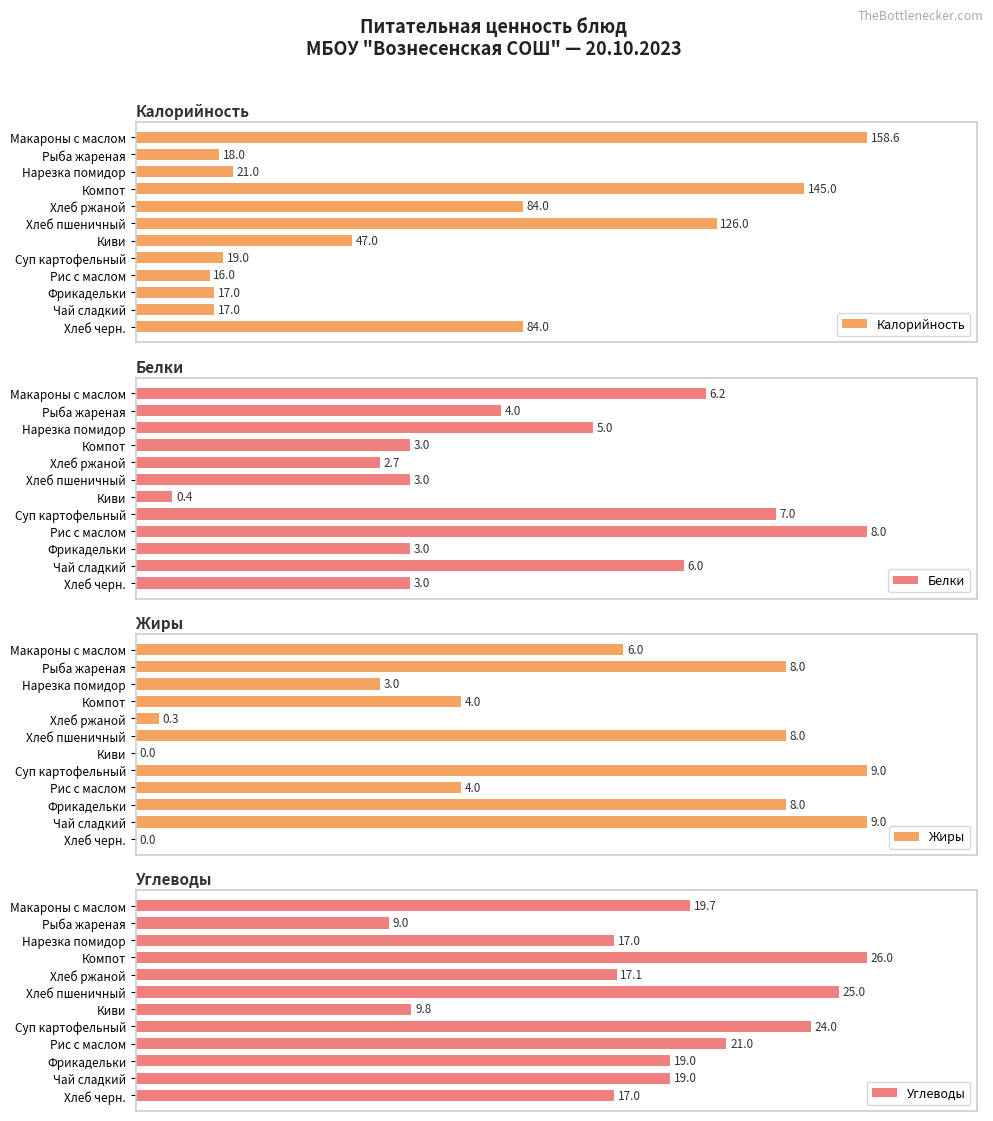

How many bars are there in total?

48